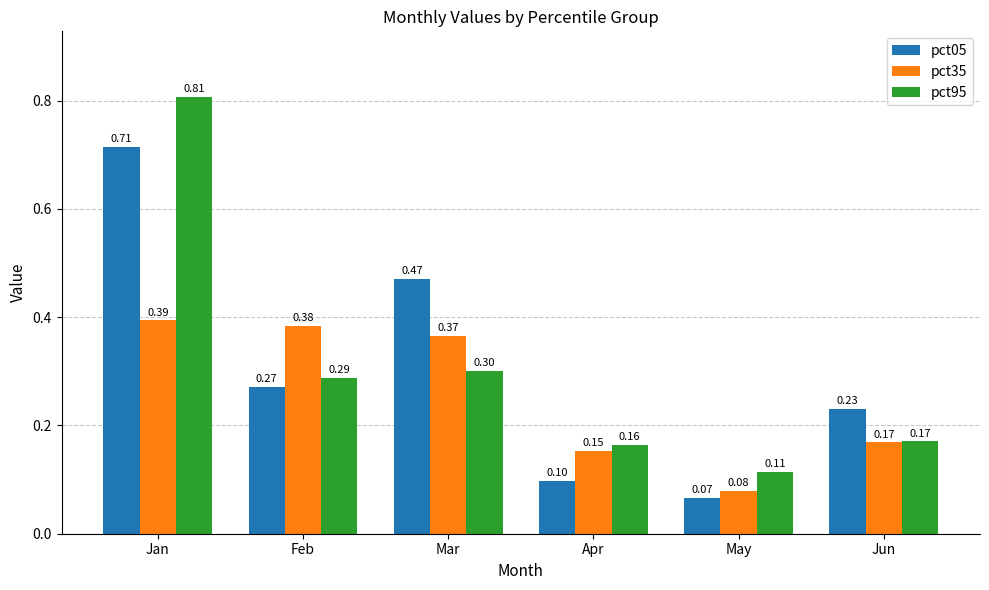

How many bars are there in each group?

3